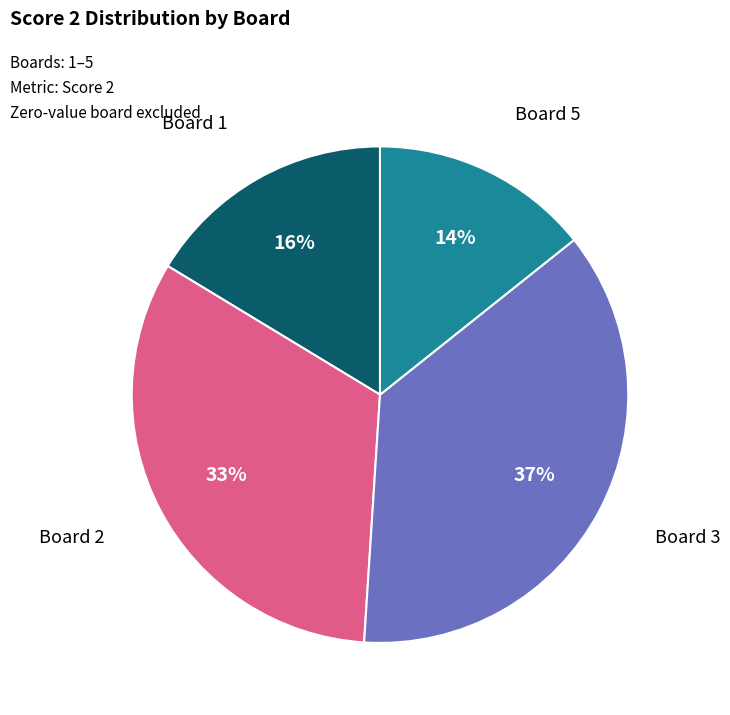

Which category has the biggest portion of the pie?

Board 3